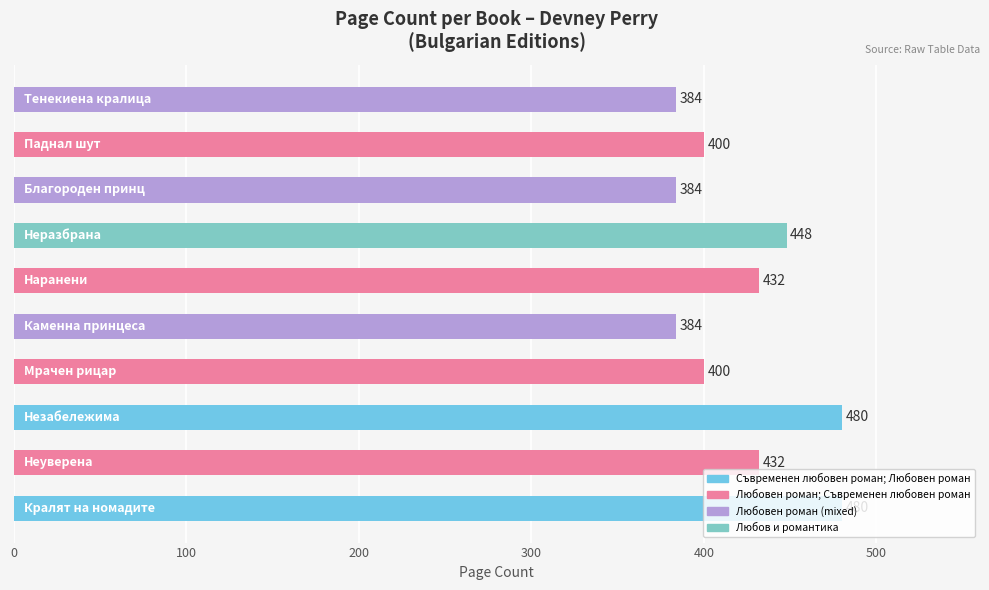

Count the values in the range 384 to 448.

8